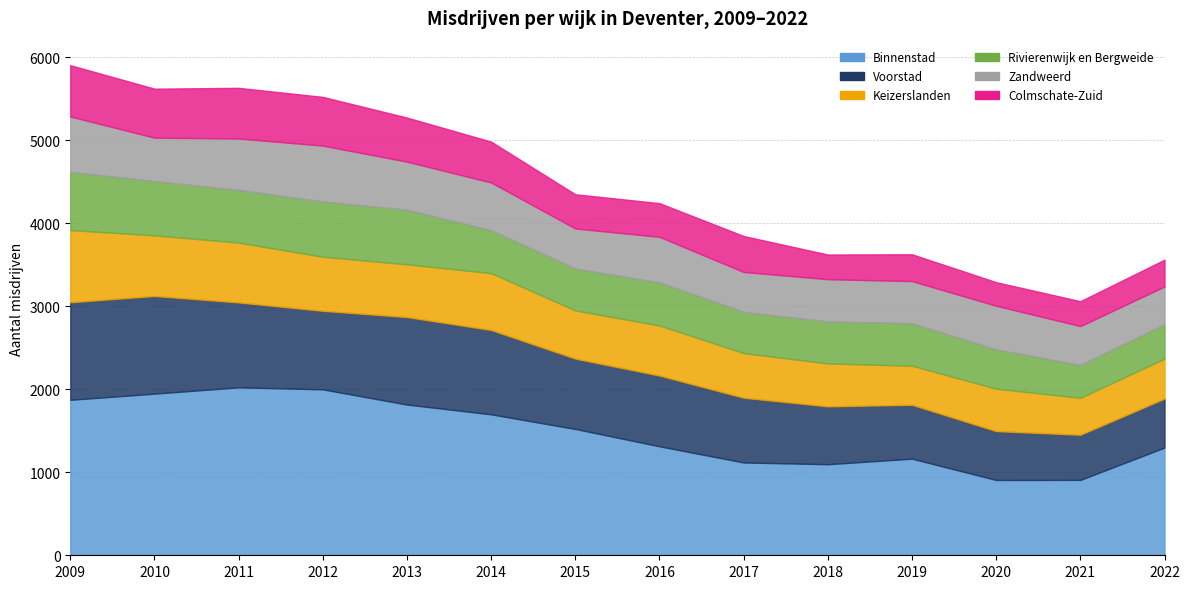

True or false: Keizerslanden has a value of 511 at 2020.

True